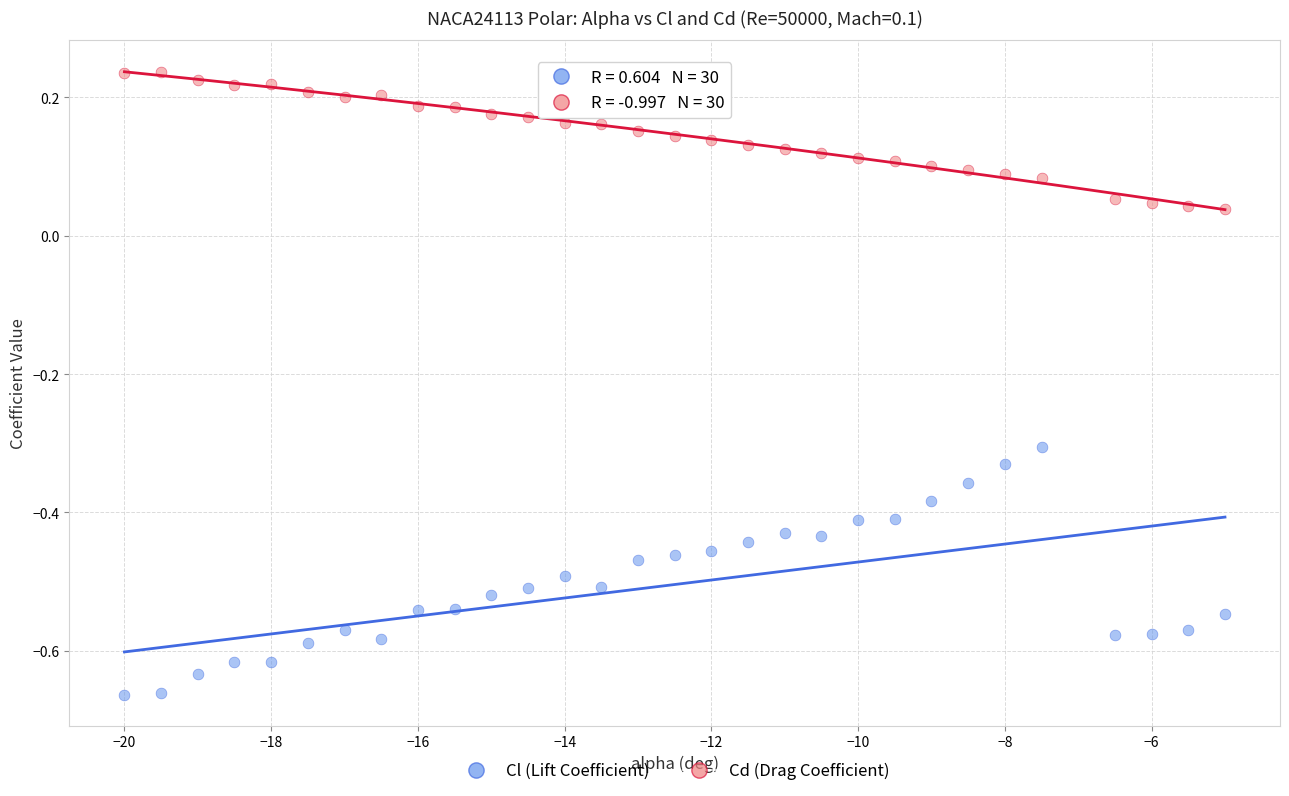

Which series reaches the maximum Y coordinate?

Cd (Drag Coefficient)